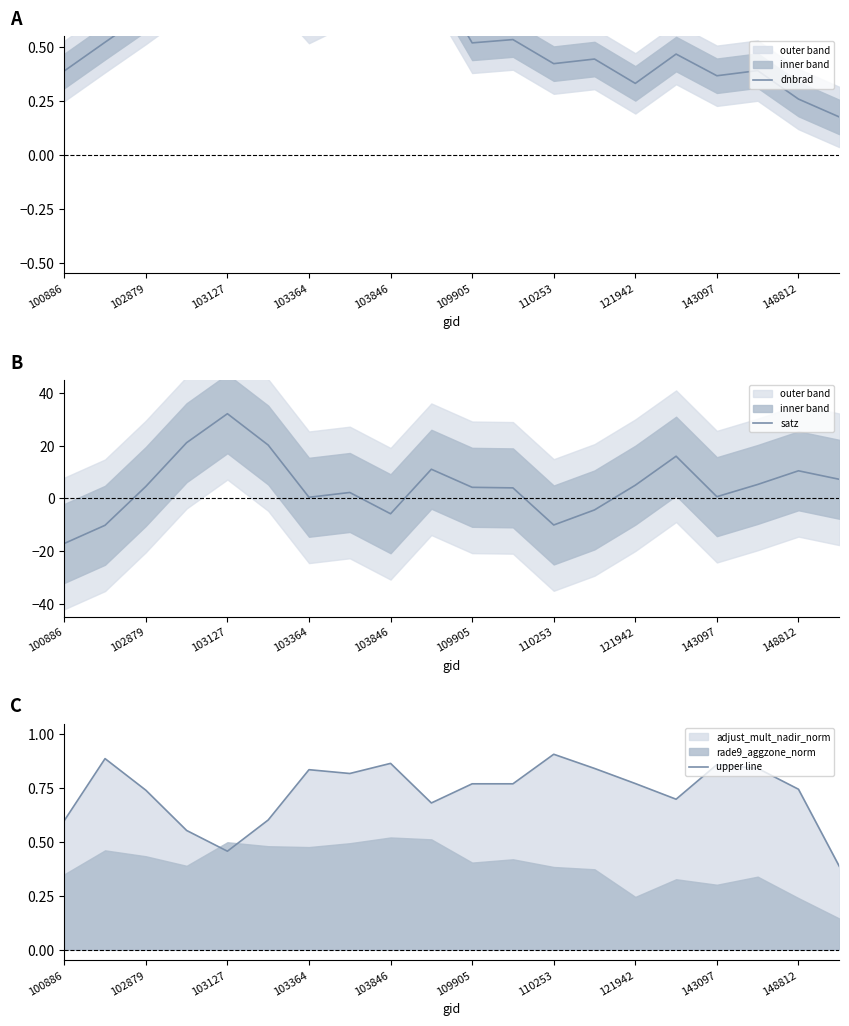

The value of satz at 103364 is 0.4. True or false?

True